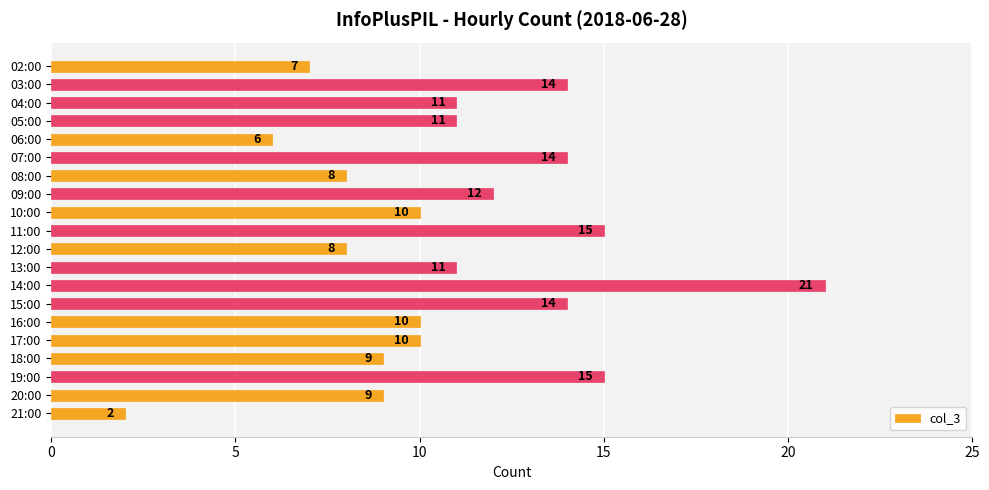

Which has a higher value, 16:00 or 20:00?

16:00